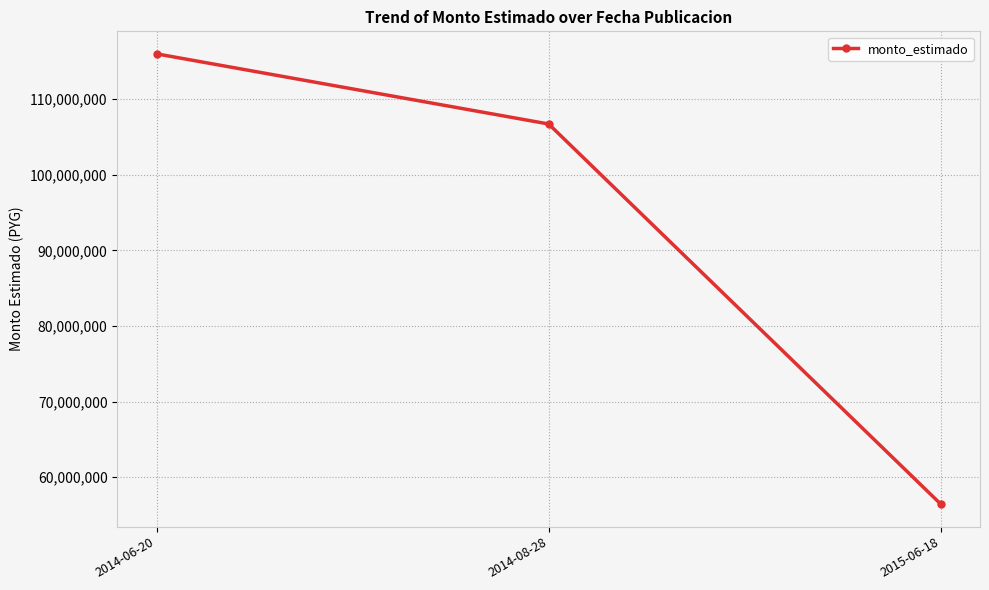

Reading right to left, what are all the values shown in this chart?

2015-06-18=56446881	2014-08-28=106722000	2014-06-20=116000000